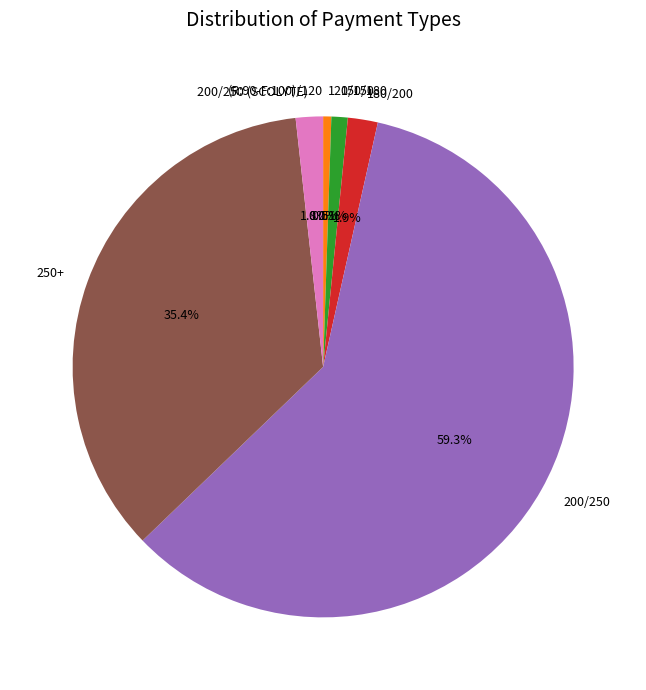

To the nearest percent, what portion does 120/150 represent?

1%